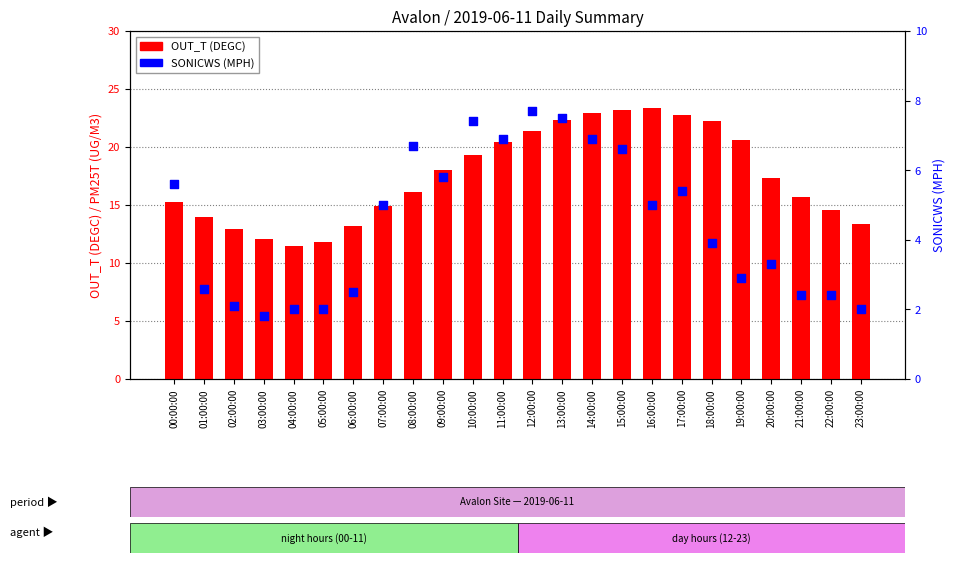

Which series reaches the maximum Y coordinate?

OUT_T